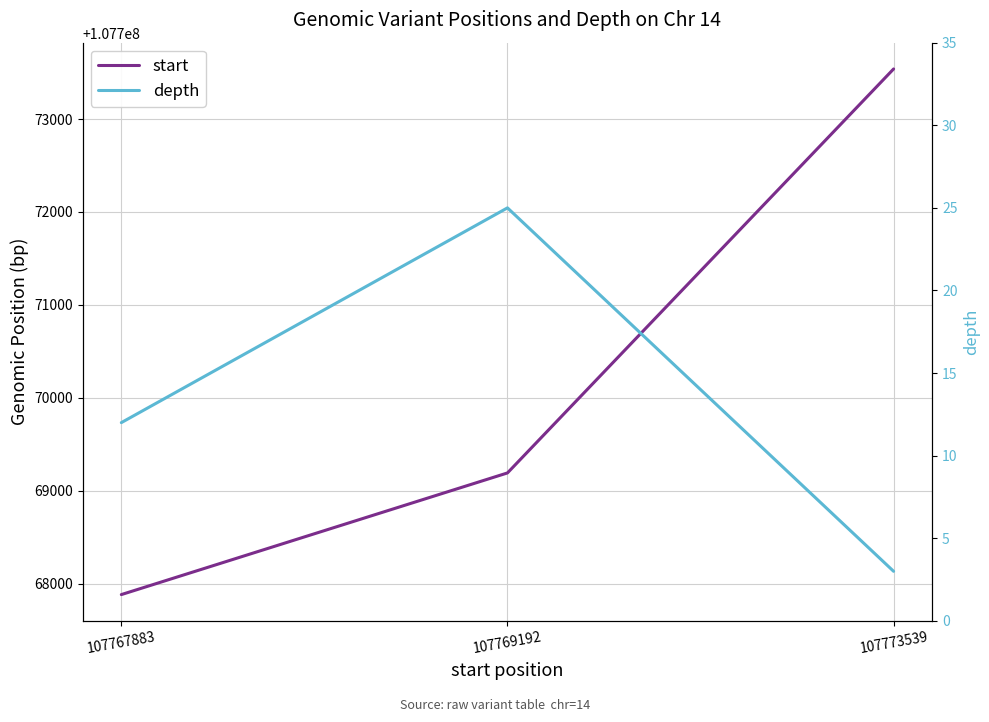

Is it true that start equals 107773539 at 107773539?

True